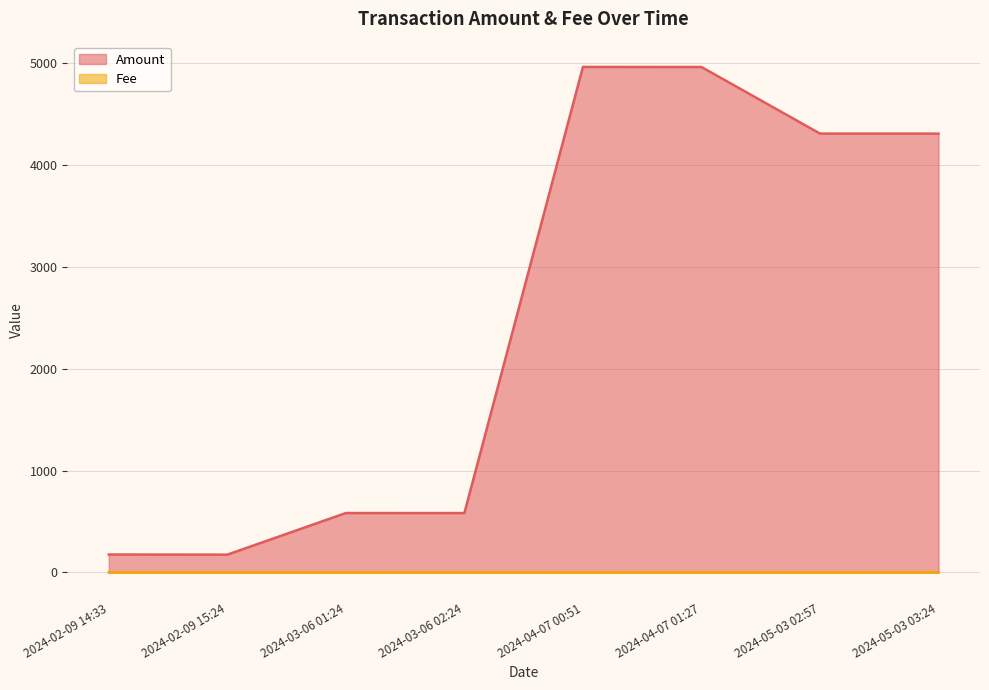

What is the greatest value displayed?

4961.0